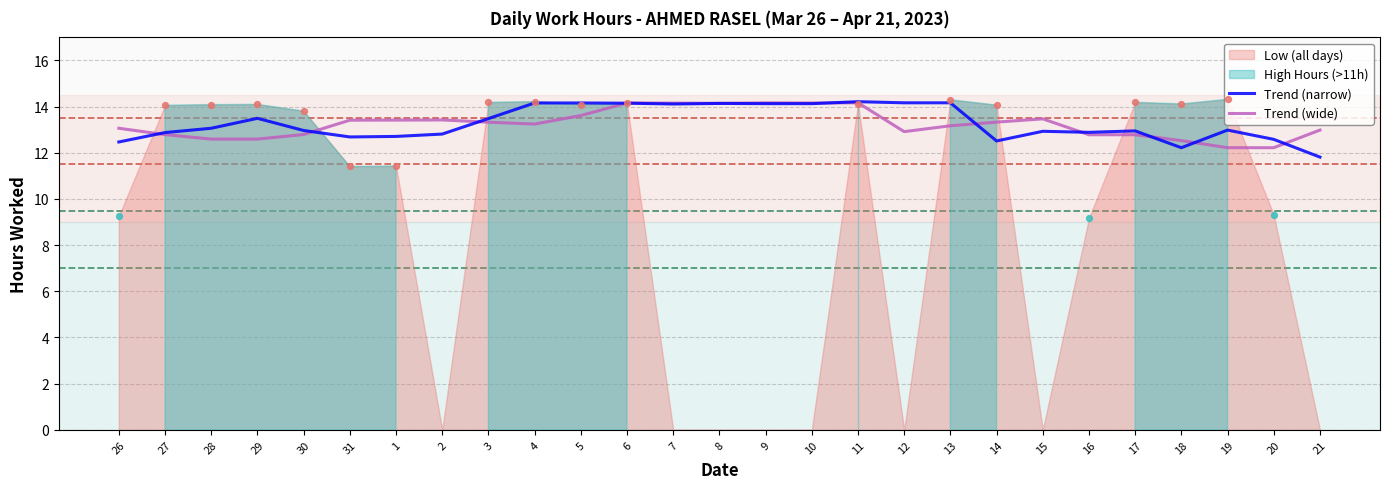

Which series reaches the maximum Y coordinate?

Trend (narrow)